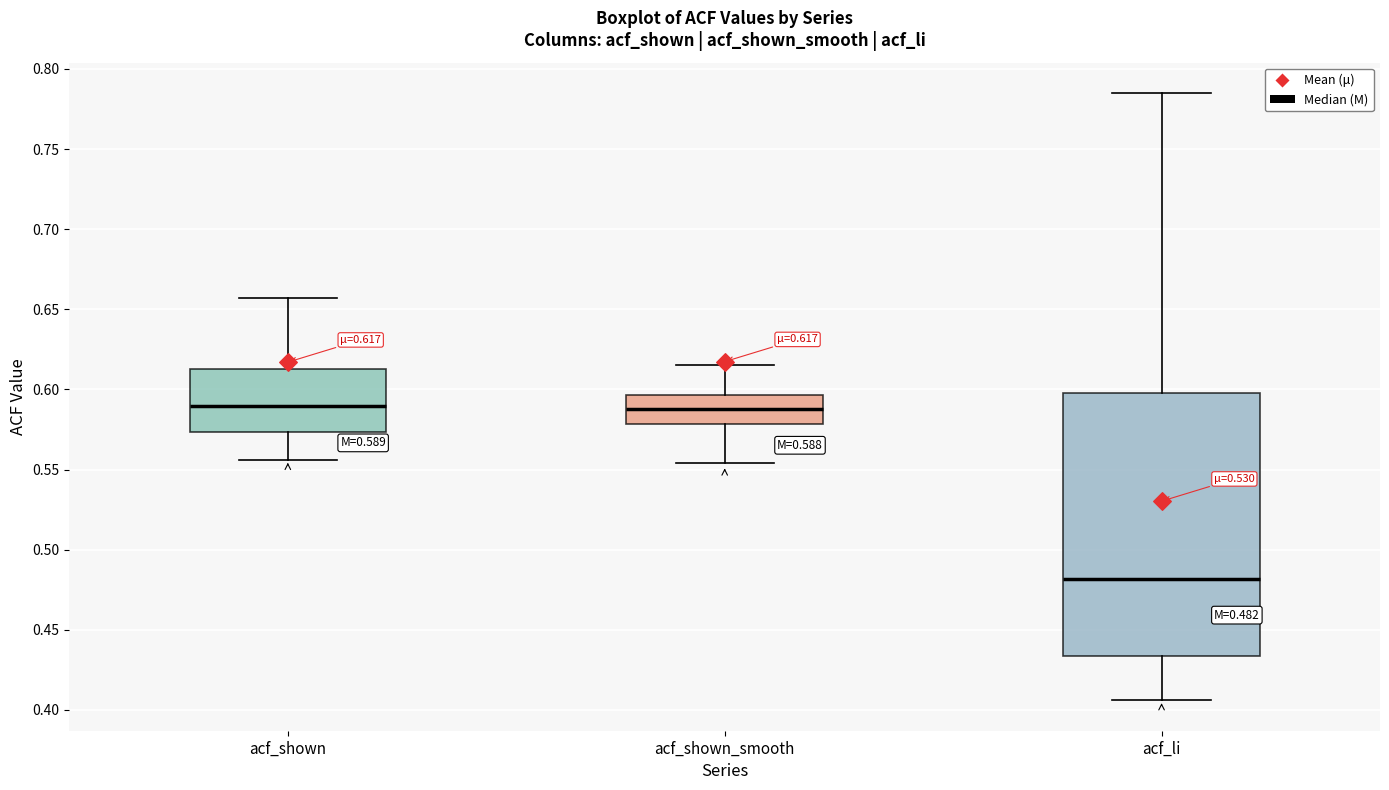

Which box is the tallest, from its lower edge to its upper edge?

acf_li